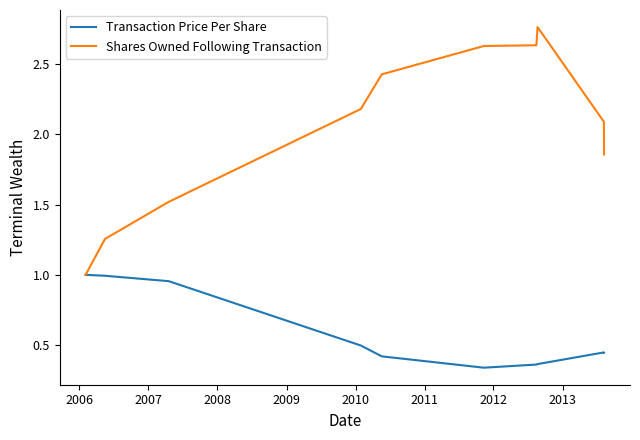

Rank the series by their maximum value, from lowest to highest.

Transaction Price Per Share, Shares Owned Following Transaction